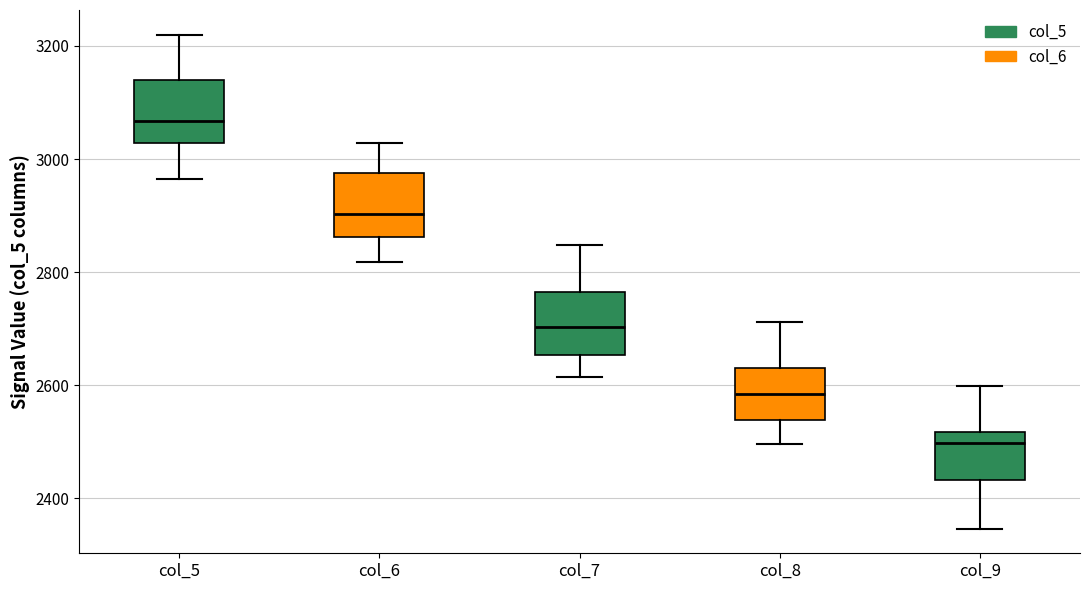

Which box has the lowest median line?

col_9